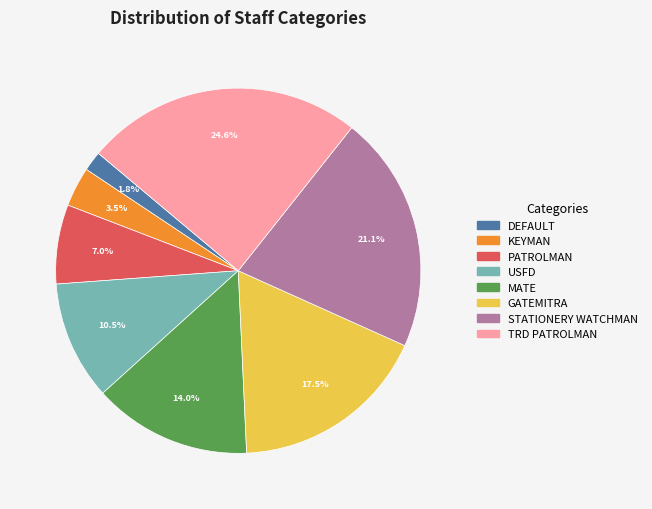

Is there a majority slice in this chart?

No